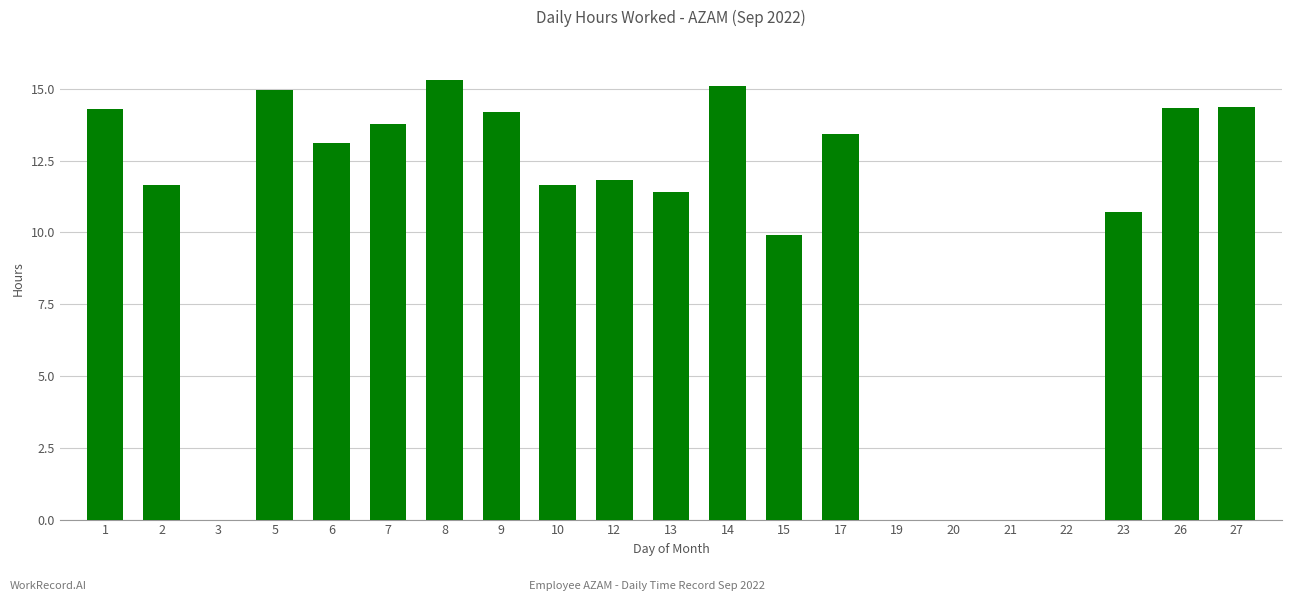

The value at 27 is 23.1. True or false?

False